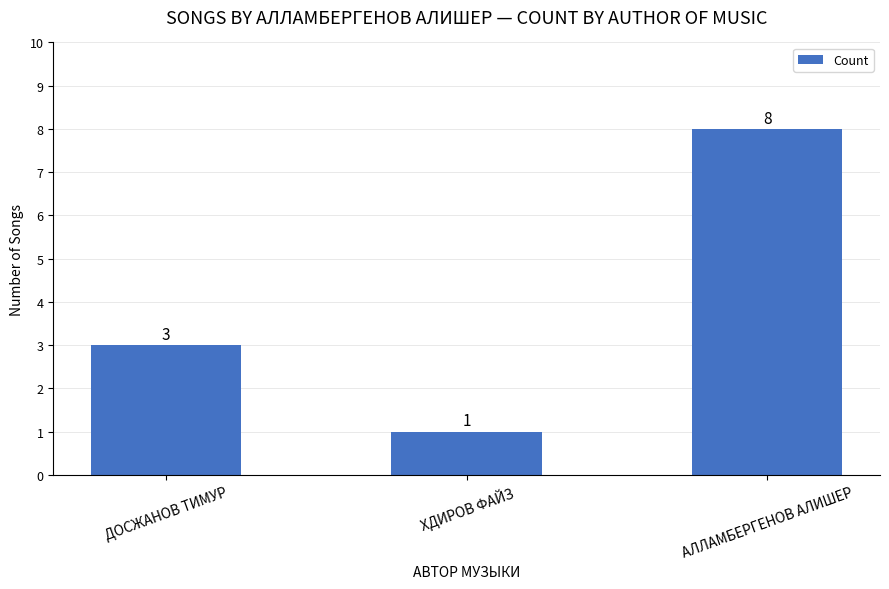

How many data points are less than 3?

1